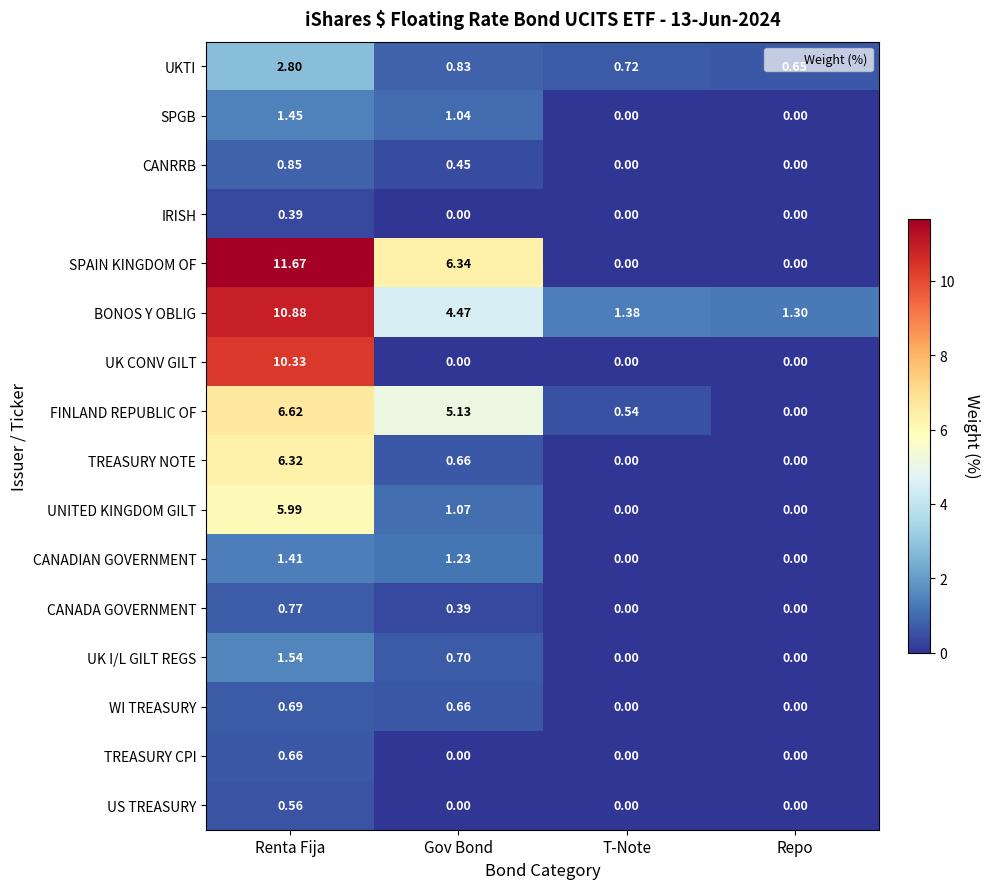

At which label does SPGB reach its peak?

Renta Fija